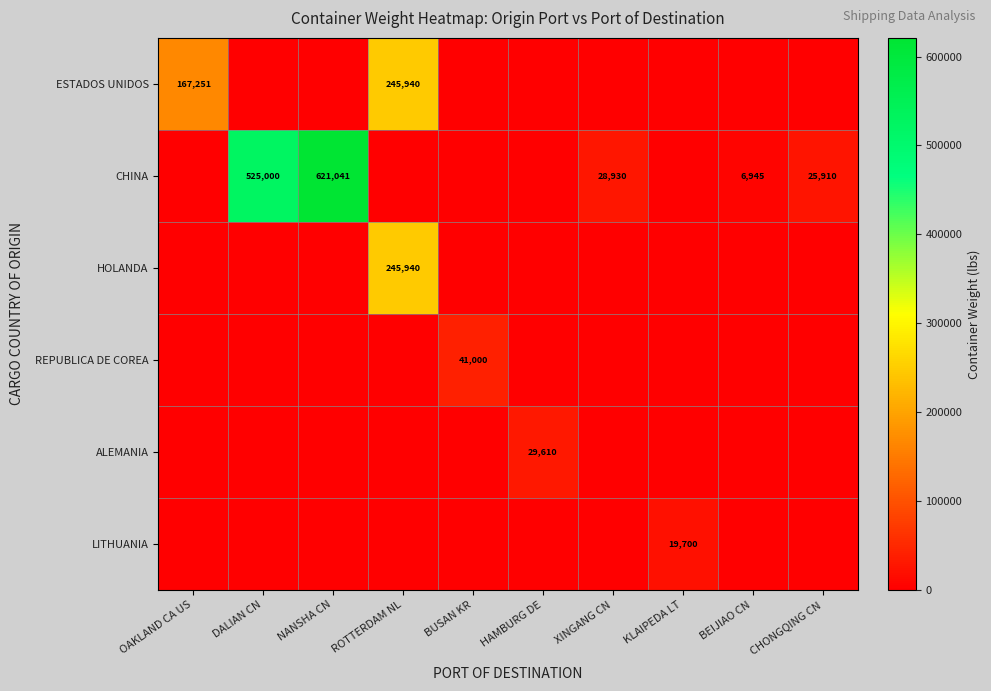

The ALEMANIA series shows 29610 at HAMBURG DE. True or false?

True